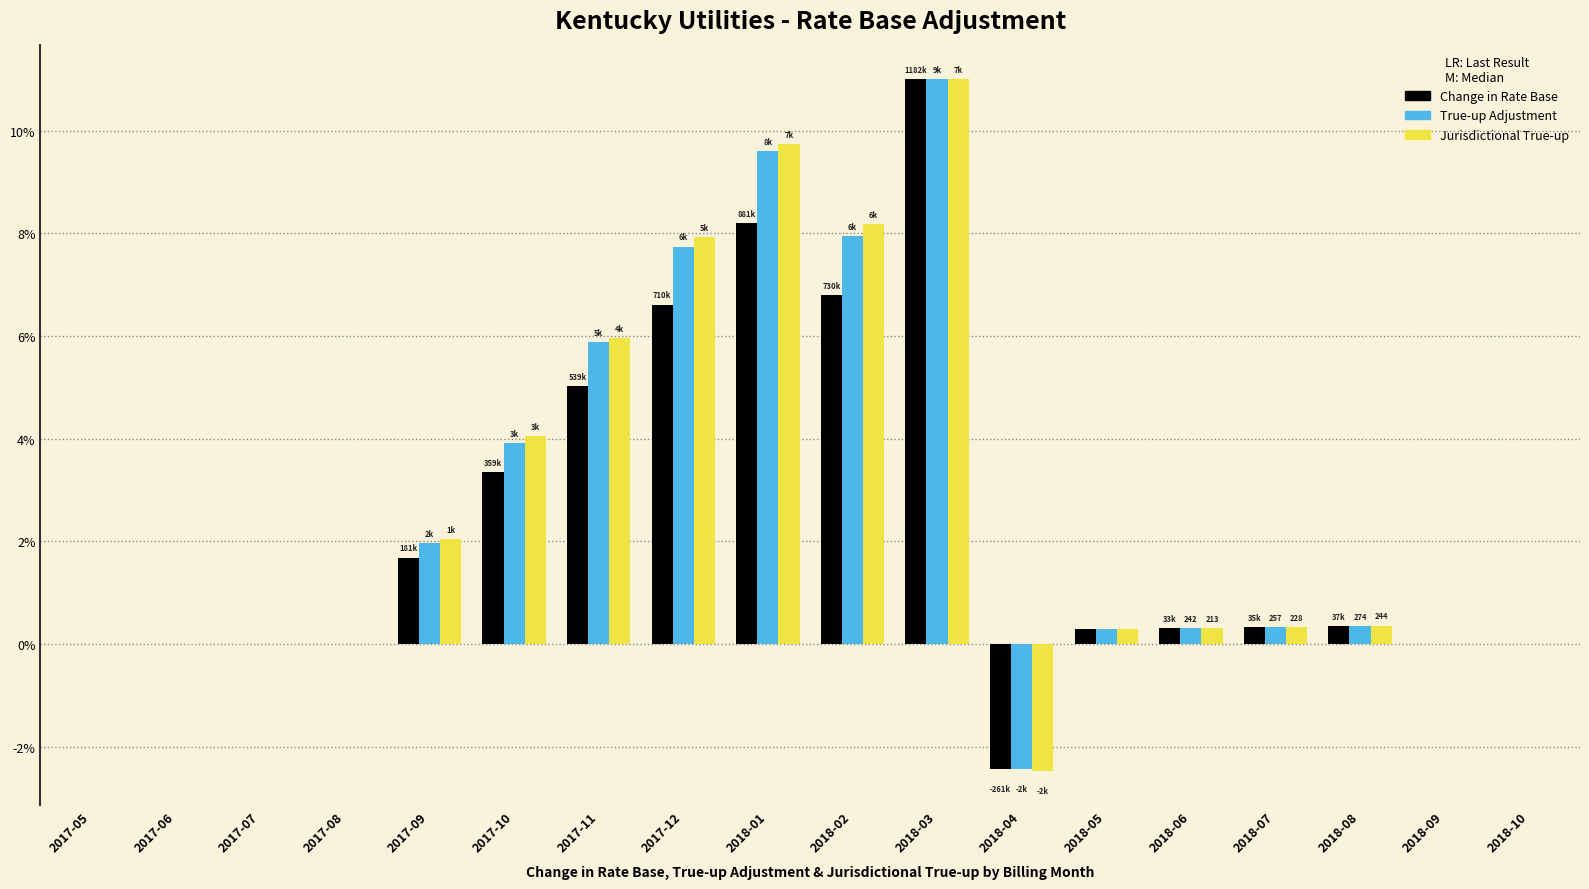

Is the value of Jurisdictional True-up at 2018-07 greater than the value of True-up Adjustment at 2018-09?

Yes